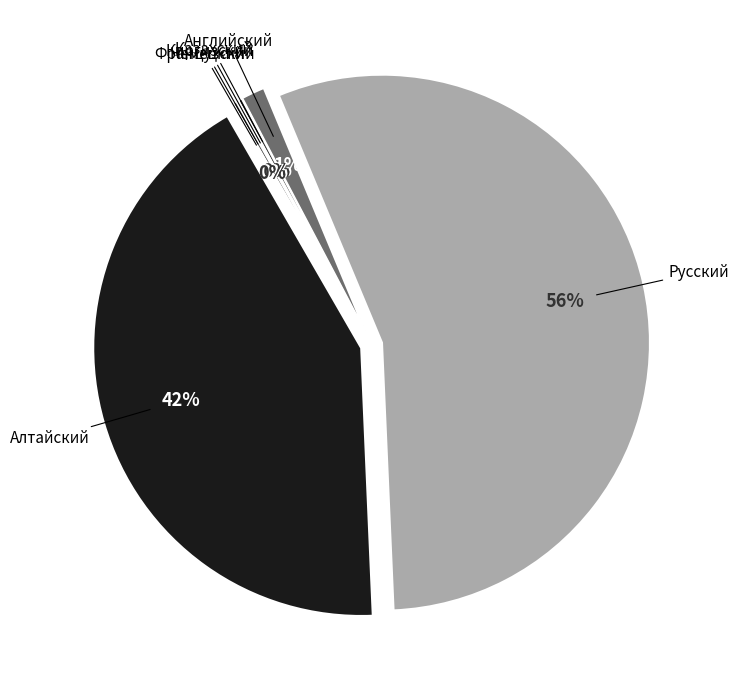

What is the change in value from Казахский to Немецкий?

-2